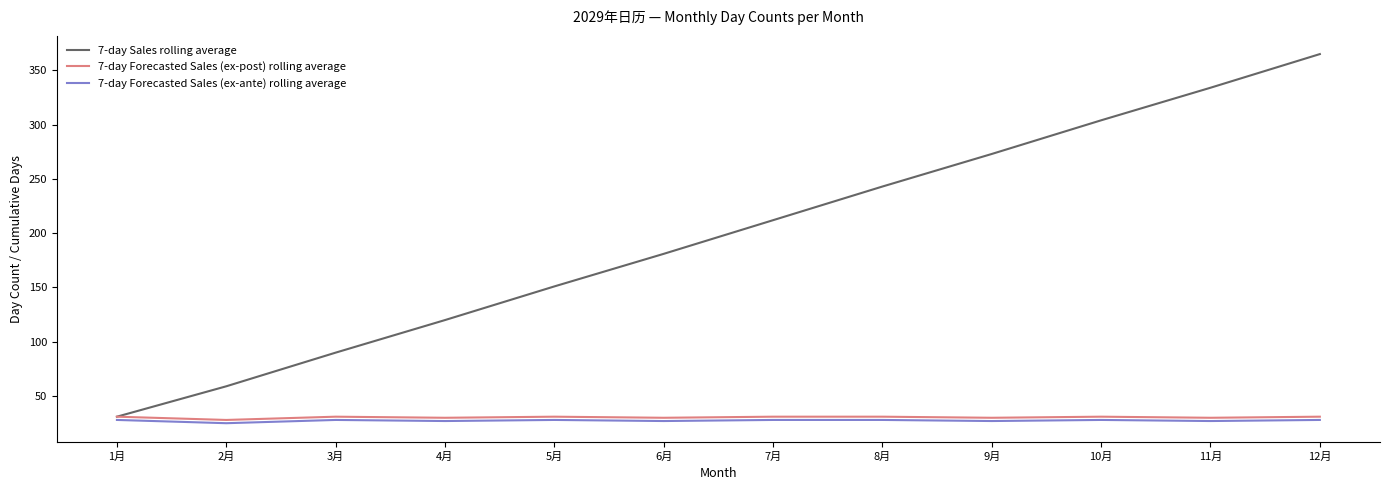

What is the maximum value shown in the chart?

365